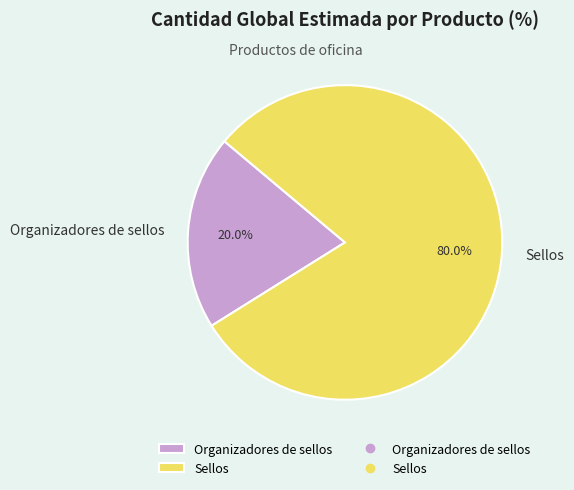

Is there a majority slice in this chart?

Yes